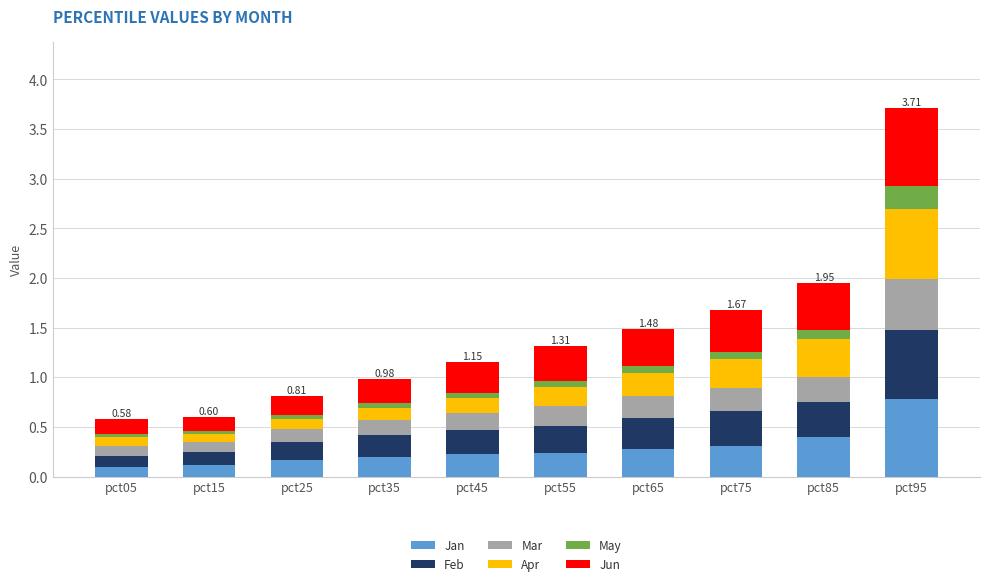

At which category is the sum across all series the highest?

pct95